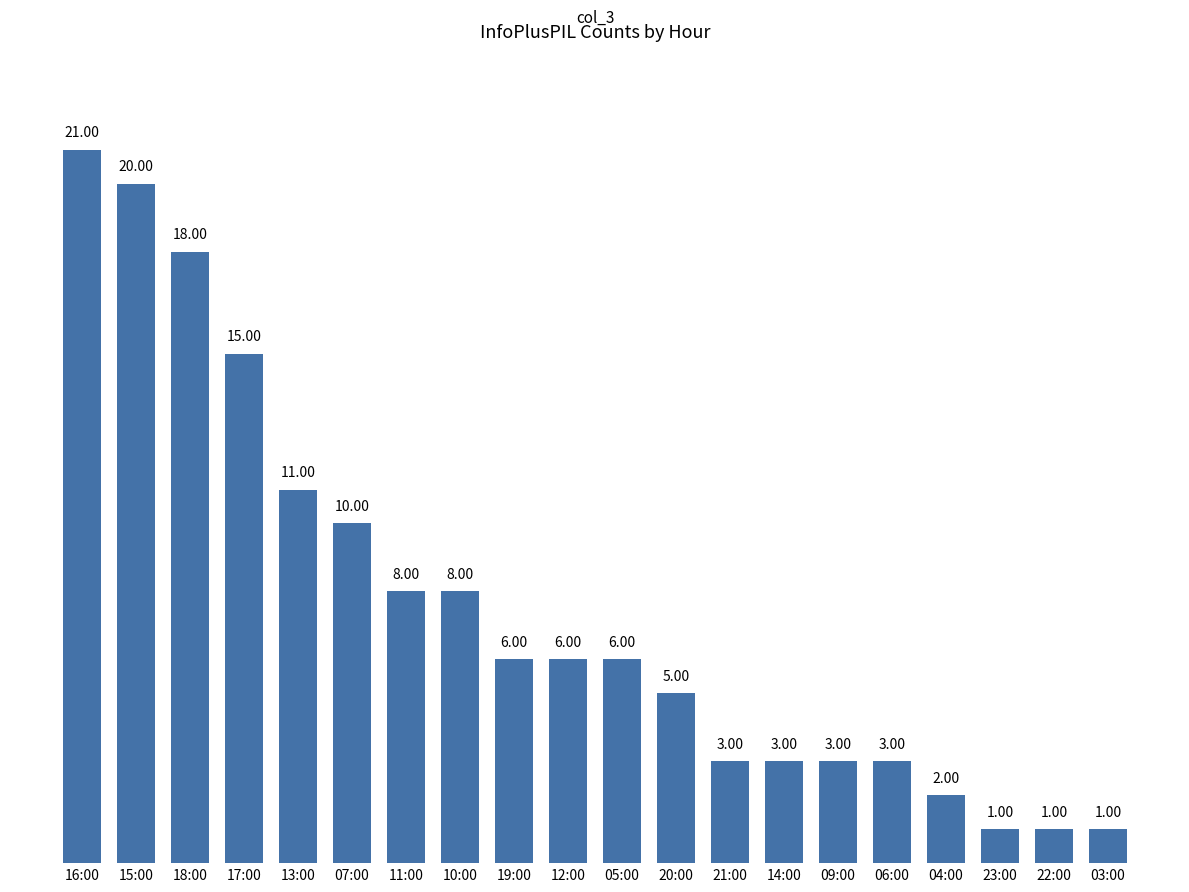

What is the change in value from 07:00 to 22:00?

-9